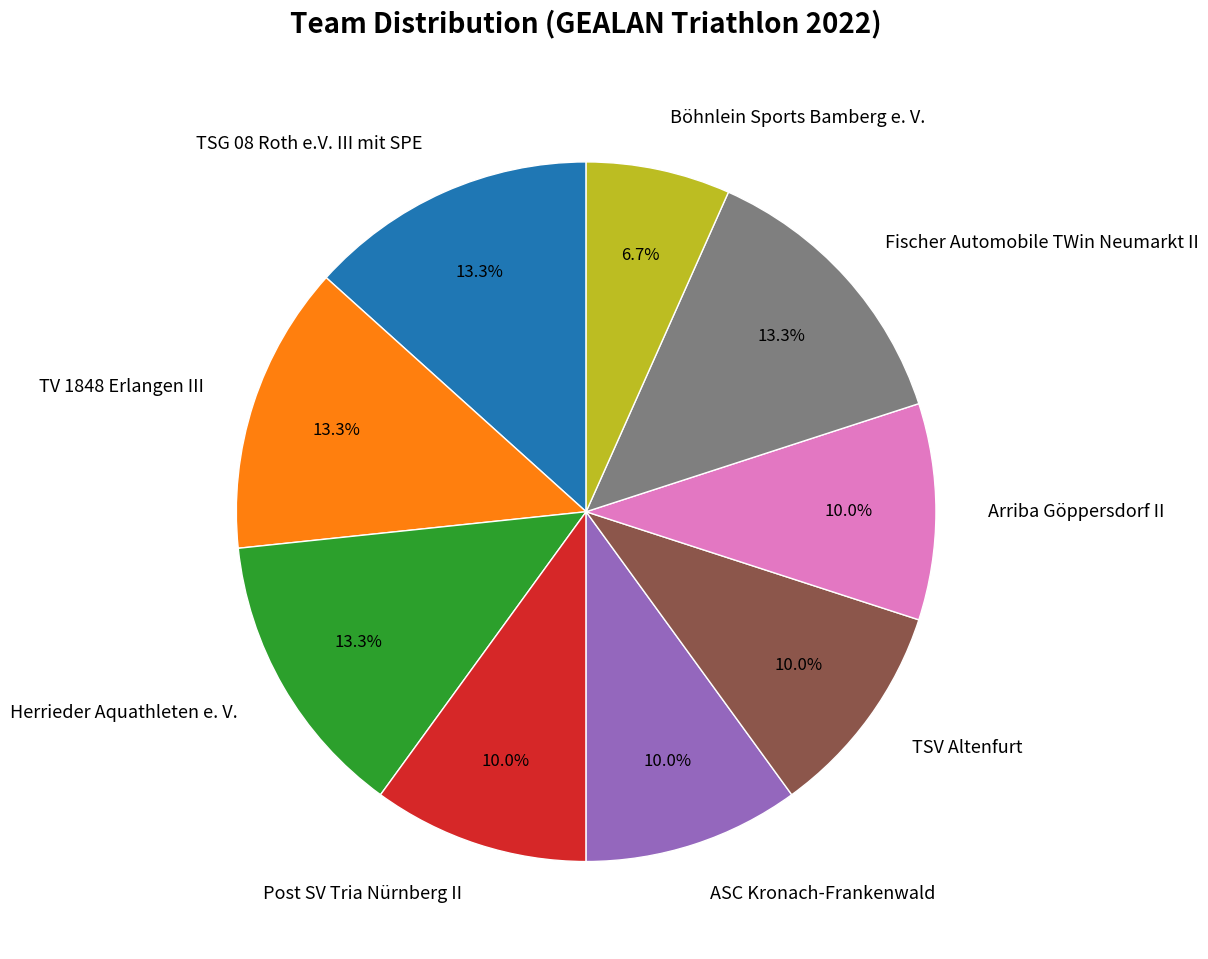

Which slice is the smallest?

Böhnlein Sports Bamberg e. V.